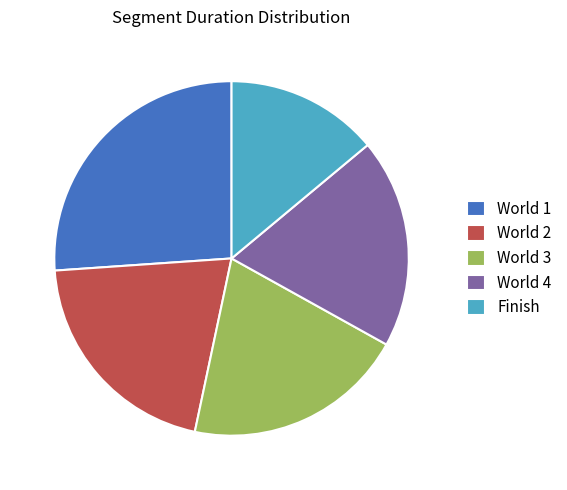

Between World 1 and World 2, which is larger?

World 1